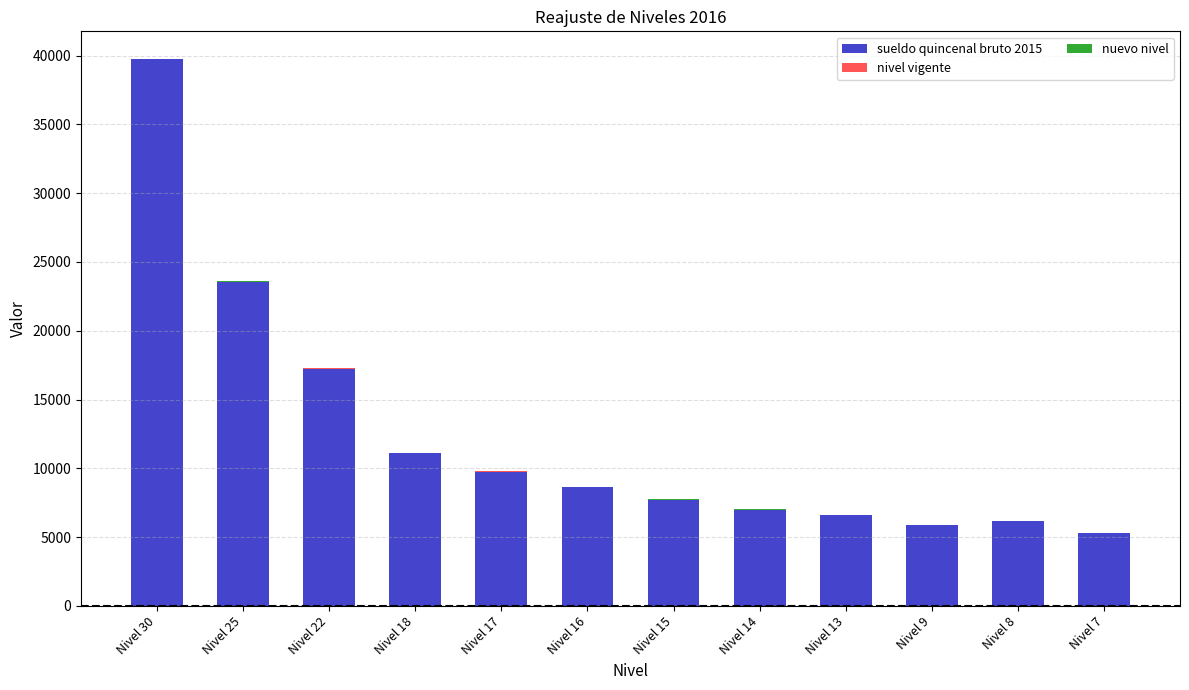

Where is sueldo quincenal bruto 2015 nearest to the value 22514?

Nivel 25